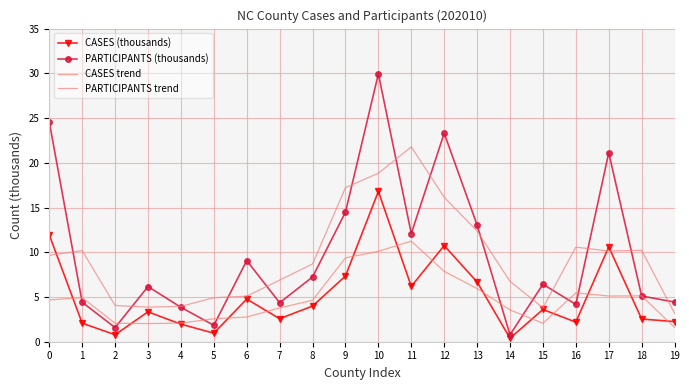

The PARTICIPANTS trend series shows 3.3 at 5. True or false?

False